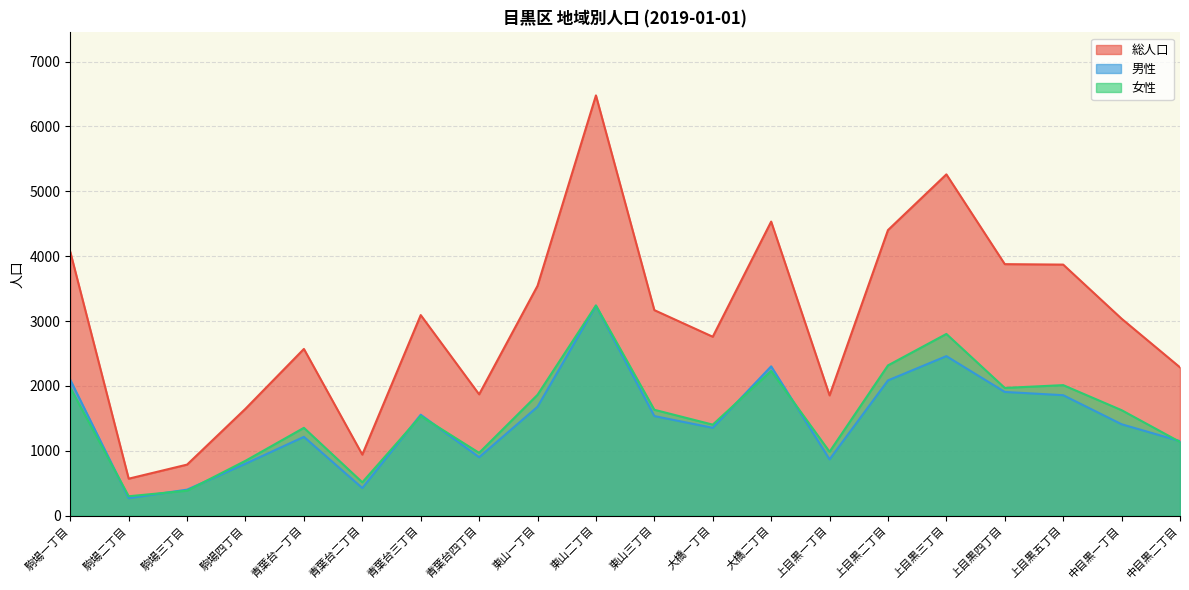

Reading left to right, list all the values displayed in this chart.

総人口: 4068	571	788	1649	2571	942	3093	1871	3544	6479	3169	2759	4534	1855	4403	5262	3878	3871	3037	2287
男性: 2095	271	402	802	1216	427	1557	902	1680	3238	1536	1355	2303	869	2086	2460	1908	1858	1410	1150
女性: 1973	300	386	847	1355	515	1536	969	1864	3241	1633	1404	2231	986	2317	2802	1970	2013	1627	1137